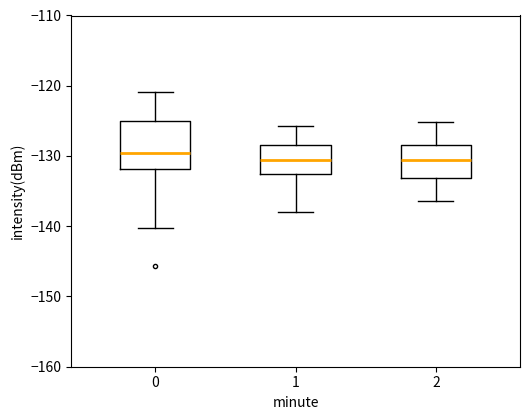

Reading left to right, read every box against the y-axis: the position of its median line, the range the box covers, and the ends of its whiskers. The values are not printed on the chart, so give them approximately, as read against the axis.

0: median -130, box -132 to -125, whiskers -140 to -121
1: median -131, box -133 to -128, whiskers -138 to -126
2: median -131, box -133 to -128, whiskers -136 to -125